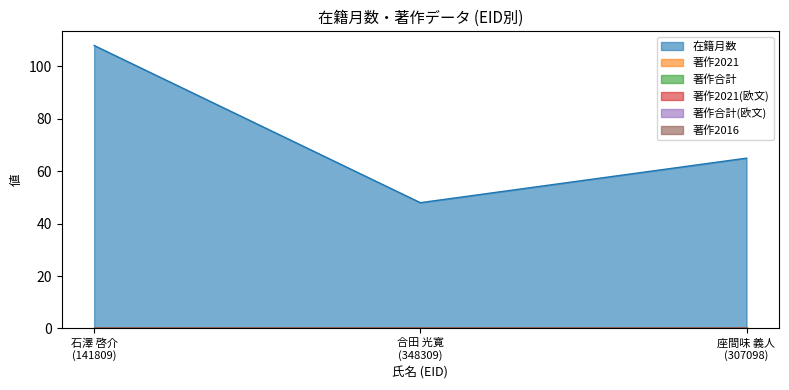

Which series changed the most between 合田 光寛
(348309) and 座間味 義人
(307098)?

在籍月数